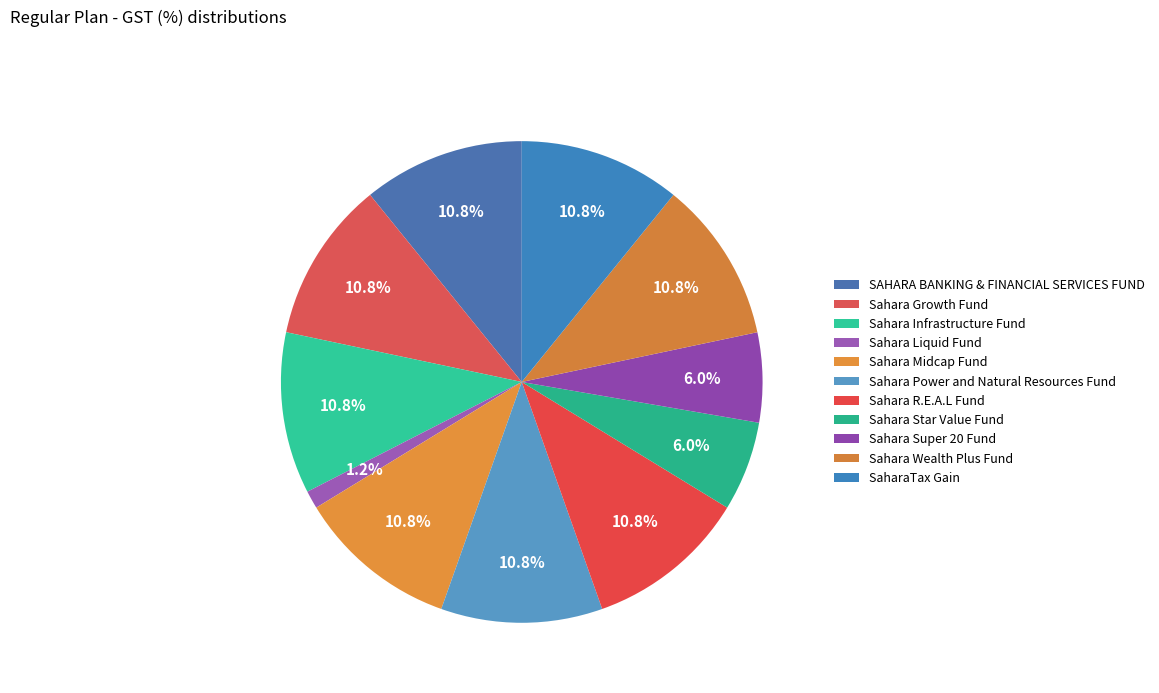

How many slices are in this pie chart?

11